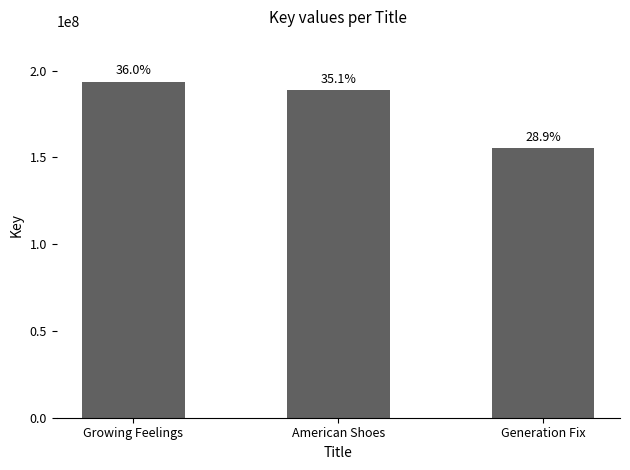

Does the chart contain any negative values?

No